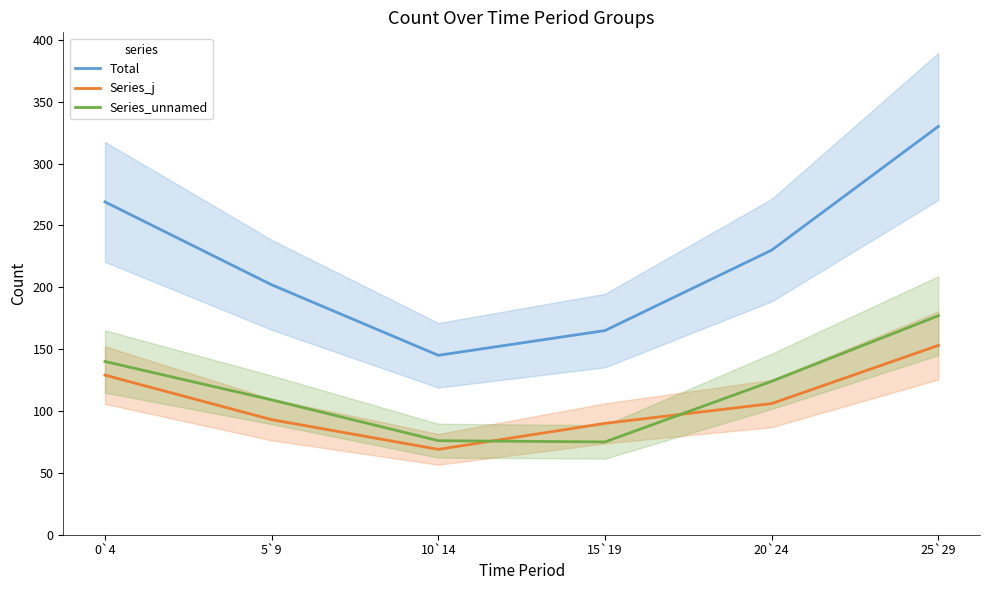

What is the lowest value of the Series_unnamed series?

75